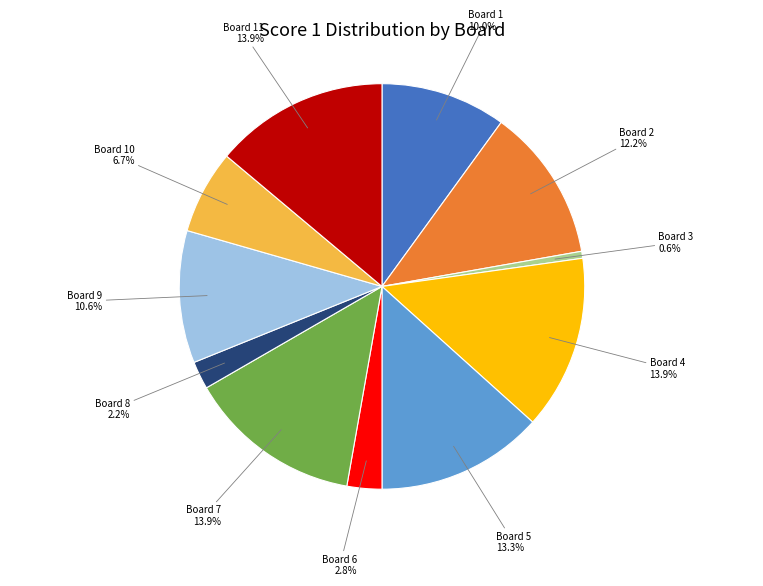

Is there a majority slice in this chart?

No